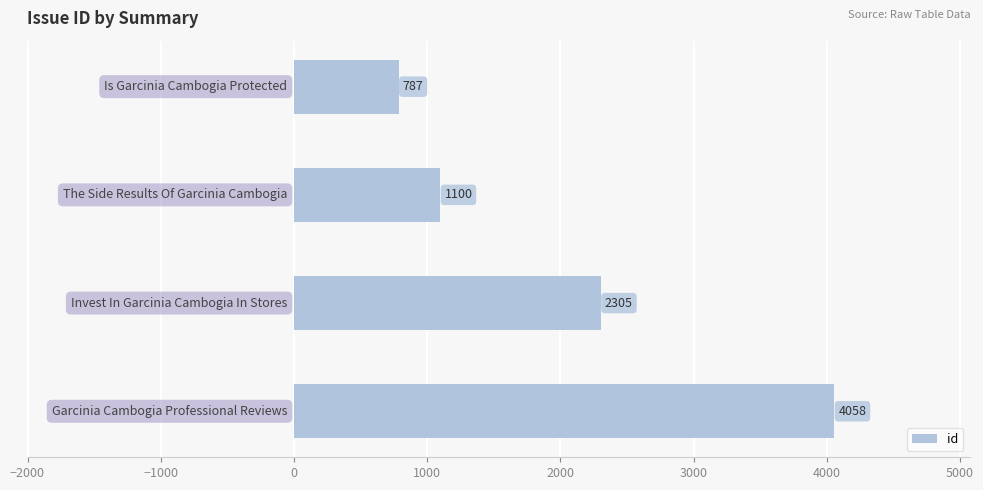

What is the minimum value shown in the chart?

787